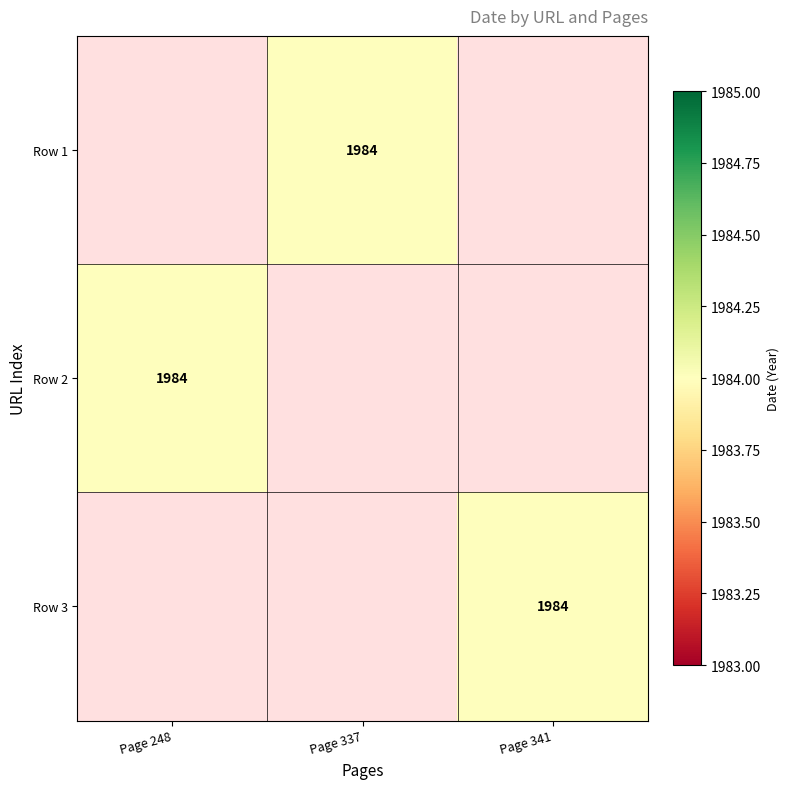

Which series has the largest range (max minus min)?

Row 2